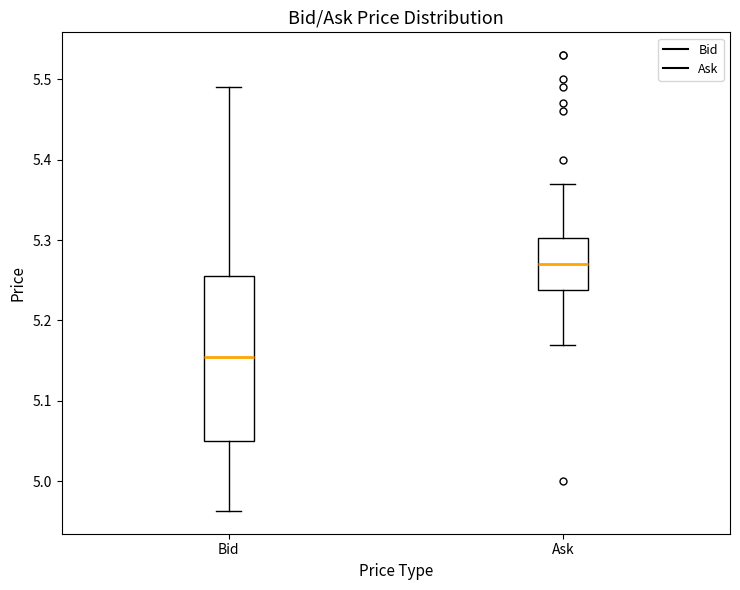

Where does the upper whisker of the box for Ask end on the y-axis? The values are not printed on the chart, so give them approximately, as read against the axis.

5.37